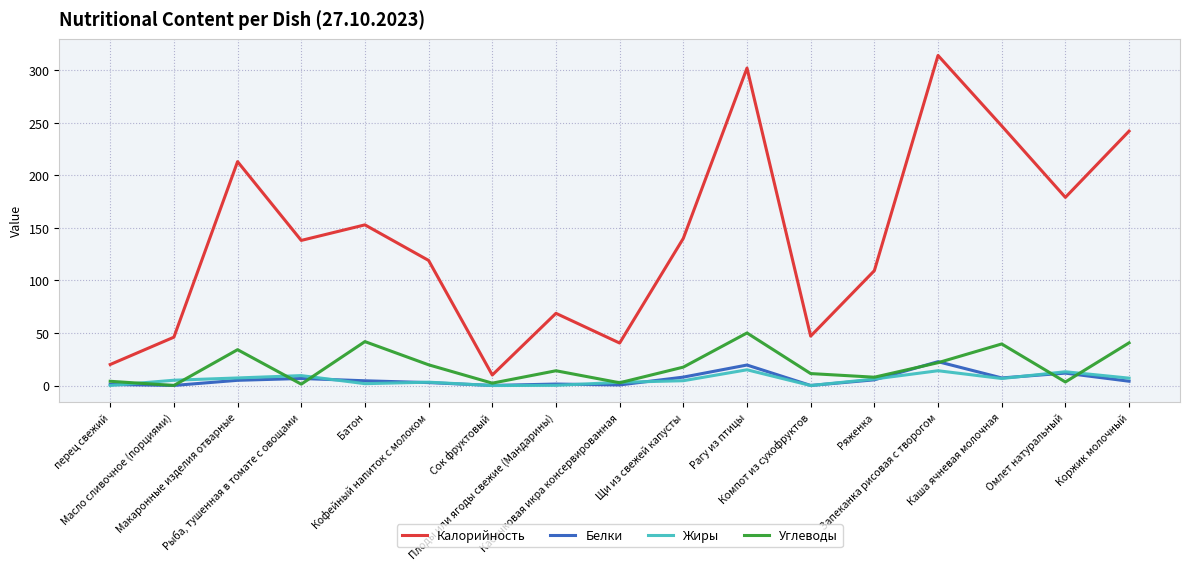

List the series in order of their peak value, lowest first.

Жиры, Белки, Углеводы, Калорийность